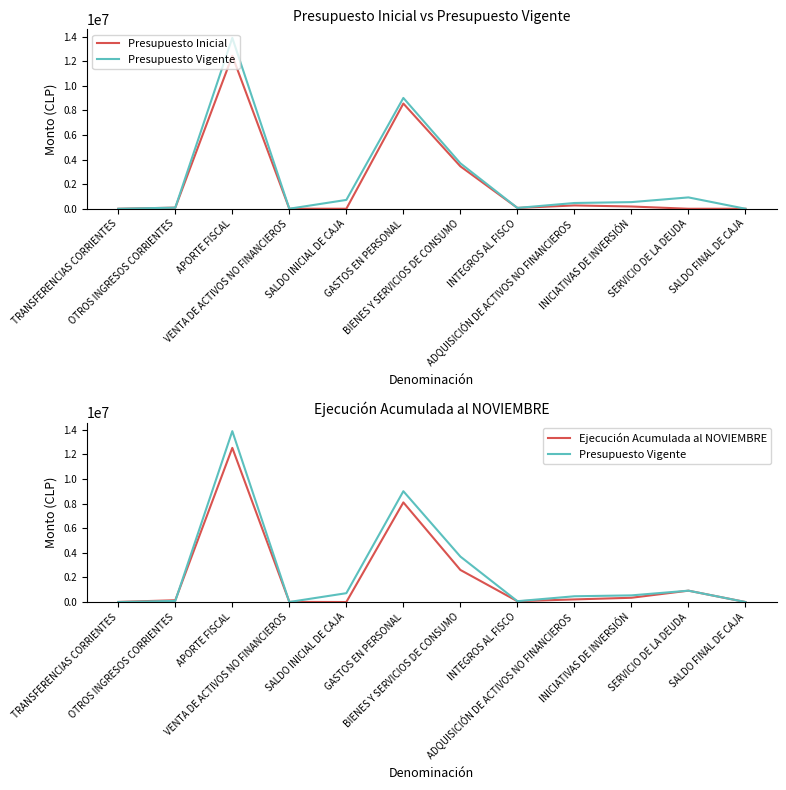

What is the value of the Presupuesto Inicial point at the 11th from the left?

10